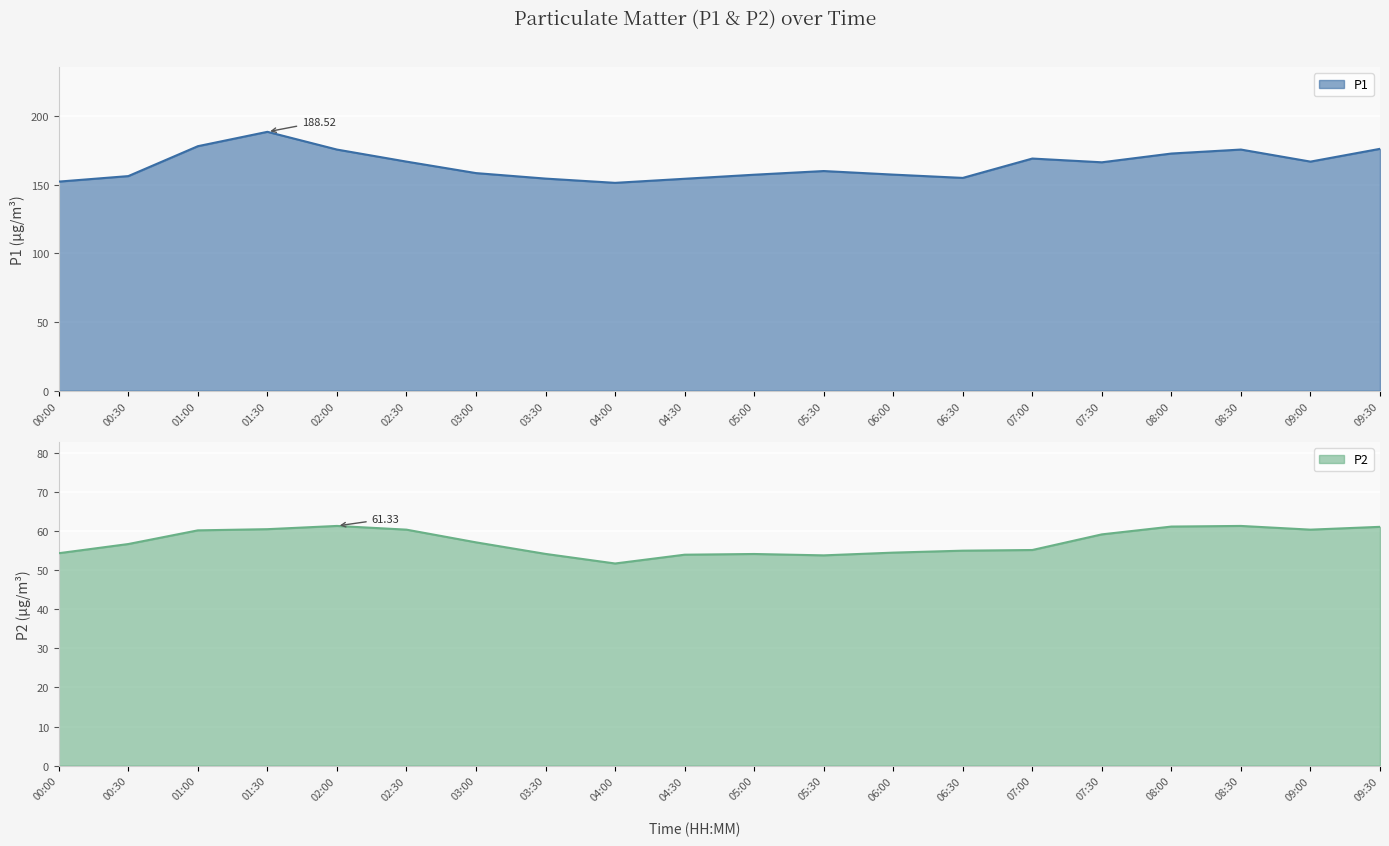

Rank the categories by P1 value from lowest to highest.

04:00, 00:00, 04:30, 03:30, 06:30, 00:30, 05:00, 06:00, 03:00, 05:30, 07:30, 02:30, 09:00, 07:00, 08:00, 02:00, 08:30, 09:30, 01:00, 01:30